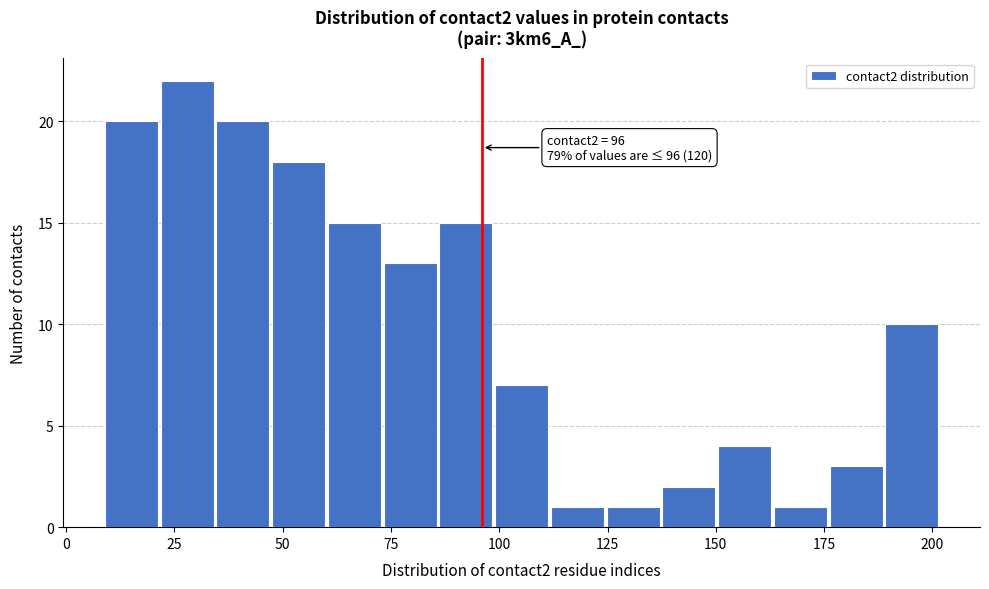

Read against the x-axis, roughly where is the centre of the tallest bar?

30